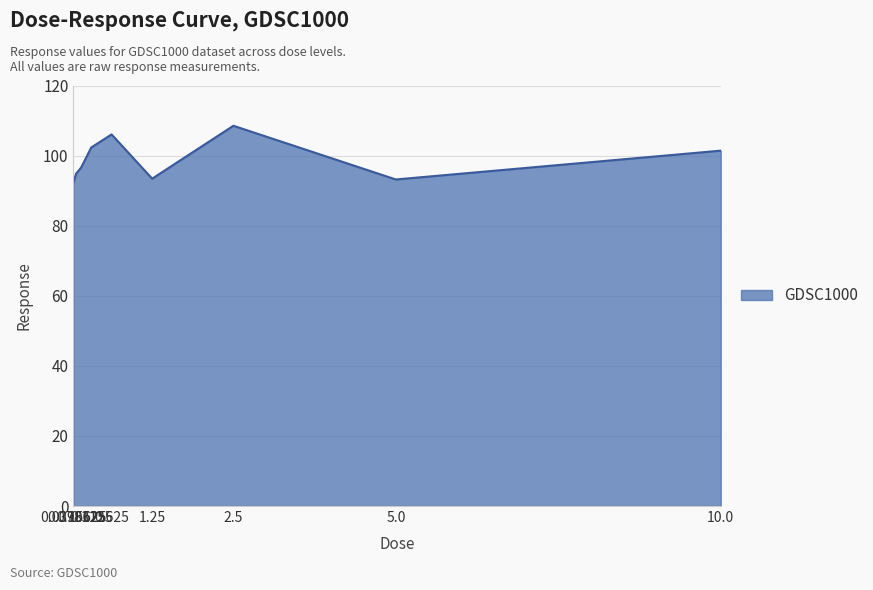

What is the difference between the maximum and second lowest values?

15.3